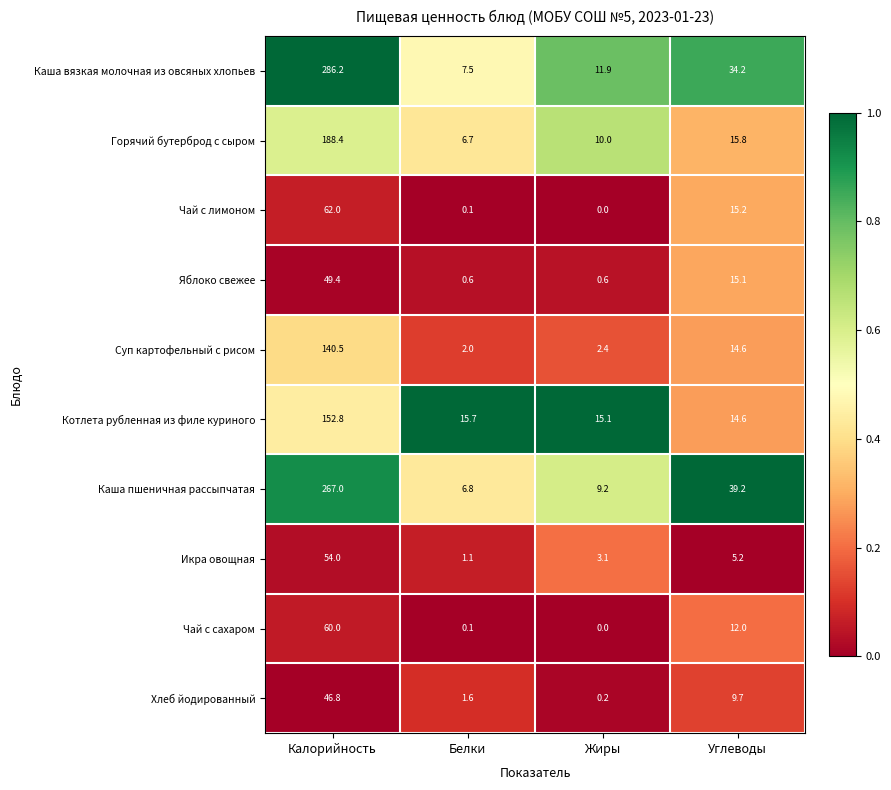

At which label does Суп картофельный с рисом first exceed 14?

Калорийность